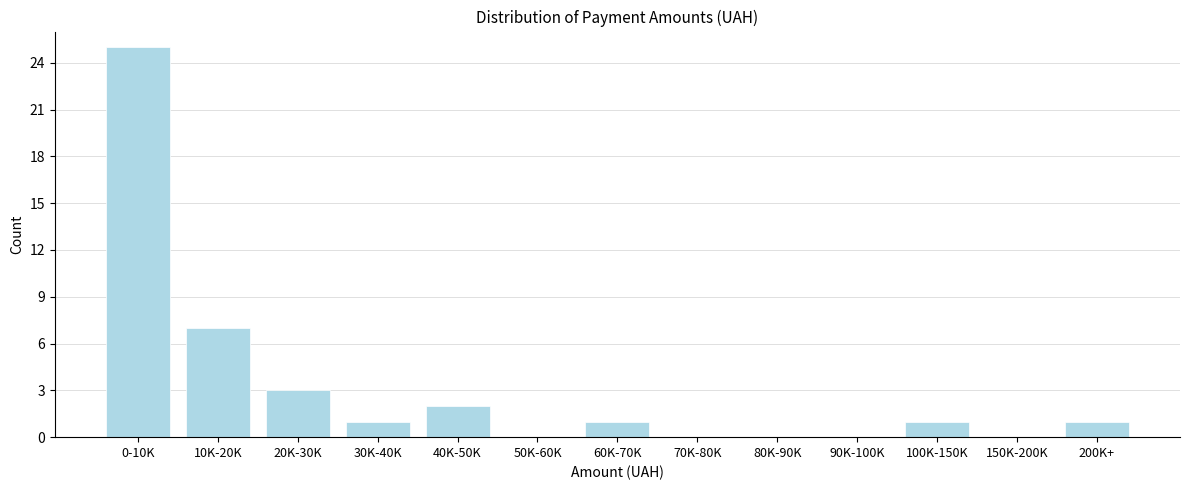

Reading left to right, what are all the values shown in this chart?

0-10K=25	10K-20K=7	20K-30K=3	30K-40K=1	40K-50K=2	50K-60K=0	60K-70K=1	70K-80K=0	80K-90K=0	90K-100K=0	100K-150K=1	150K-200K=0	200K+=1